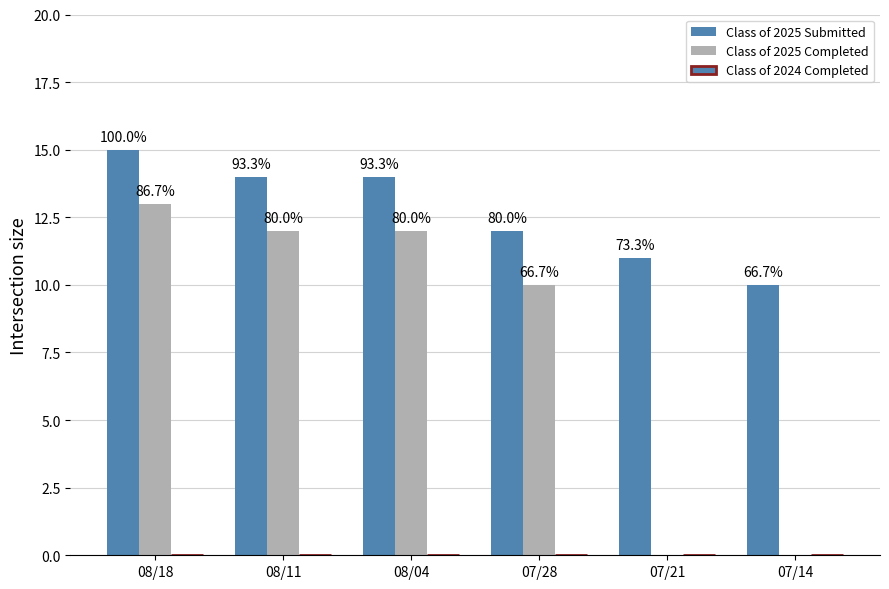

Which series has the largest total across all categories?

Class of 2025 Submitted